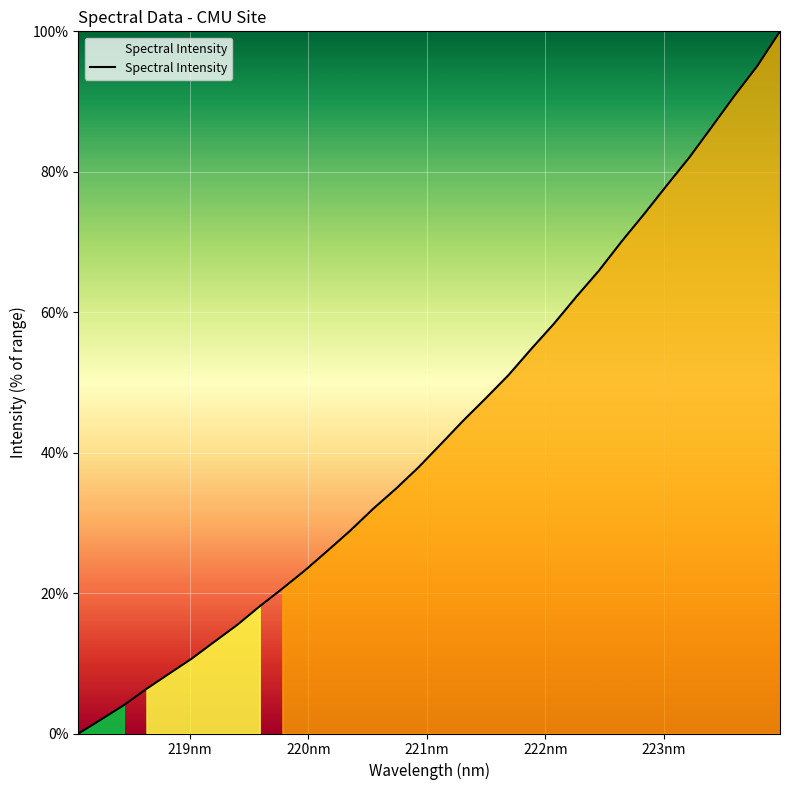

What is the difference between the maximum and minimum values?

100.0